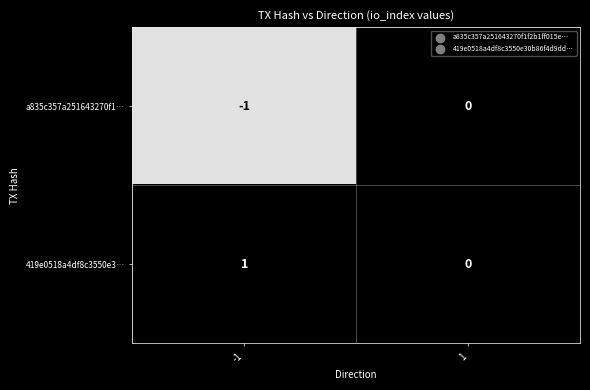

List the series in order of their peak value, highest first.

419e0518a4df8c3550e3…, a835c357a251643270f1…